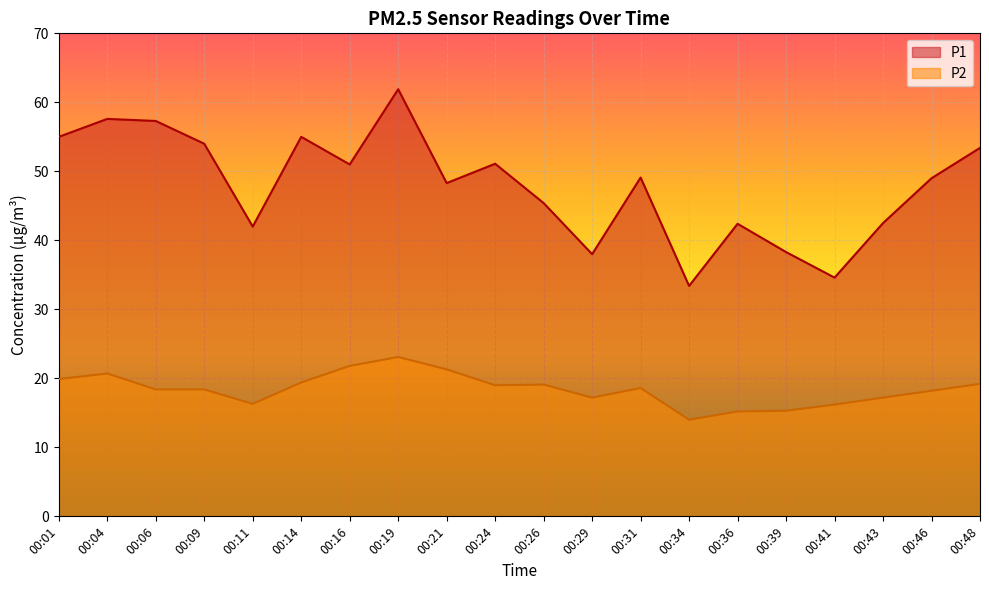

What is the sum of all P2 values?

368.5